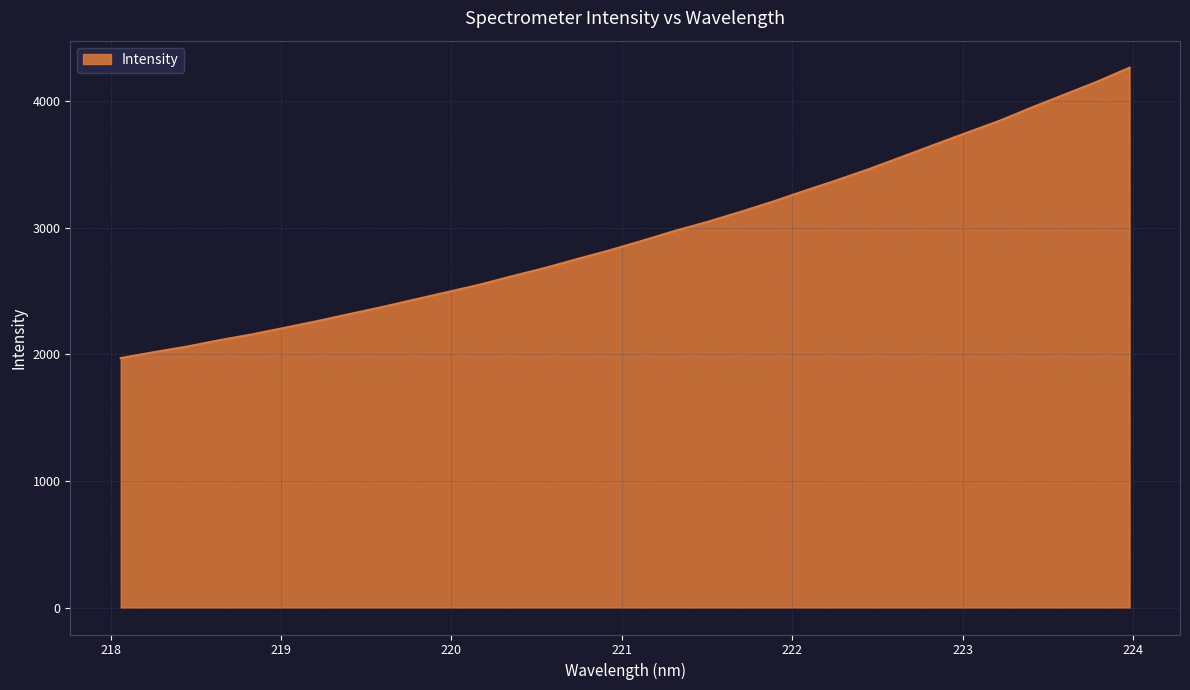

What is the minimum value shown in the chart?

1969.5